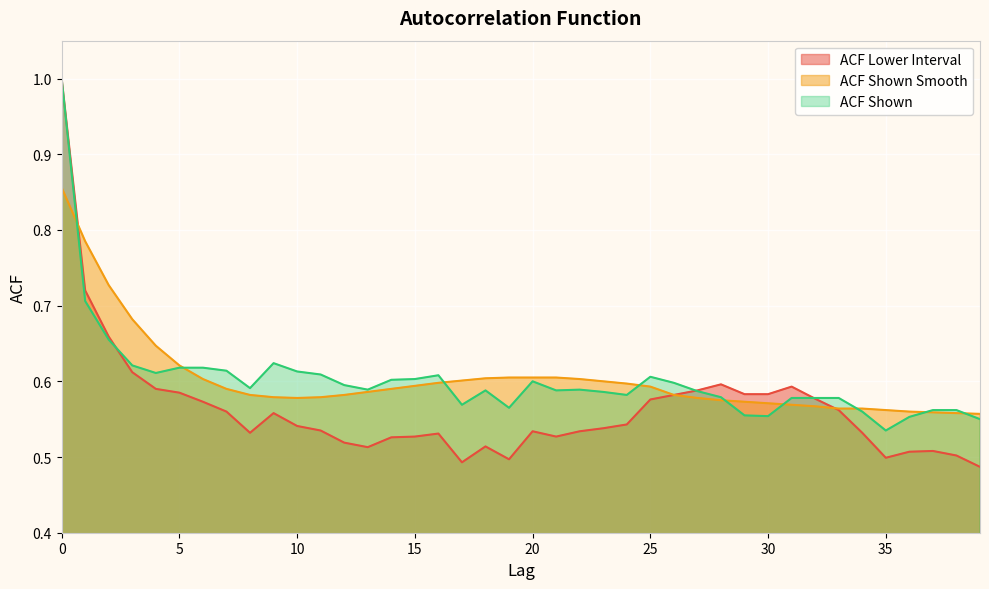

The value of acf_li at 8 is 0.5. True or false?

True